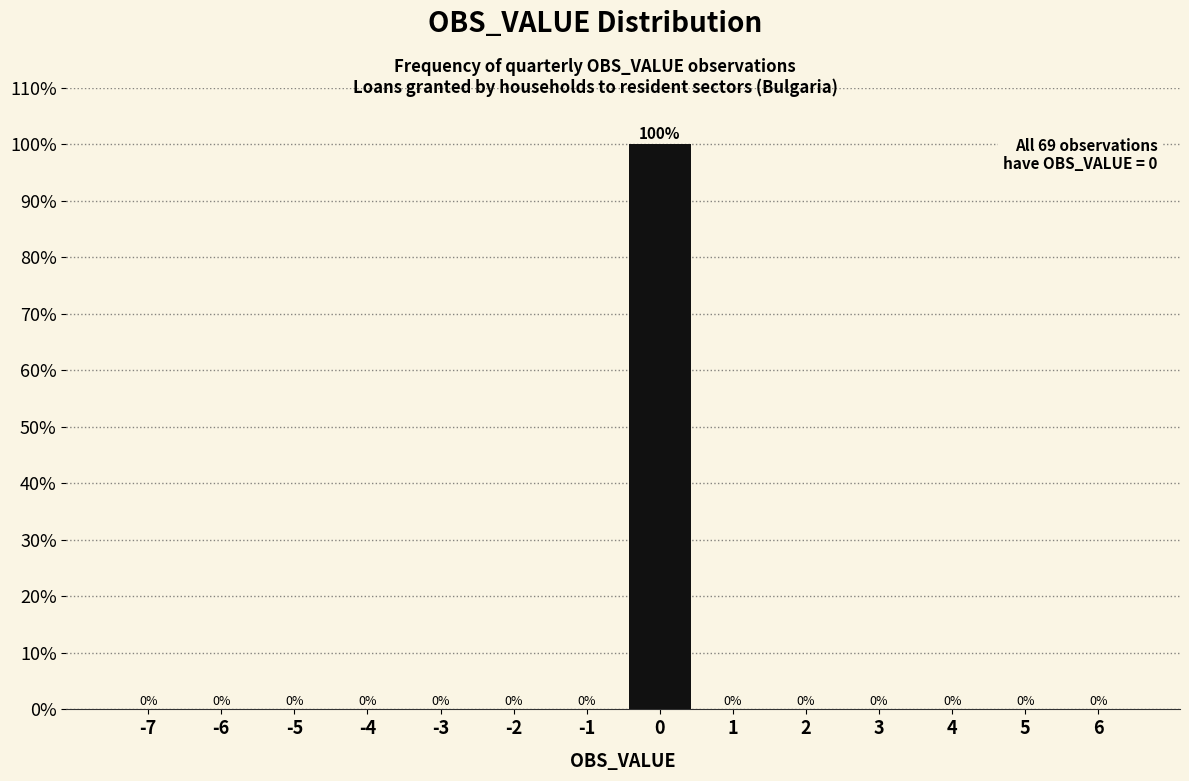

Reading right to left, what are all the values shown in this chart?

6=0	5=0	4=0	3=0	2=0	1=0	0=100	-1=0	-2=0	-3=0	-4=0	-5=0	-6=0	-7=0